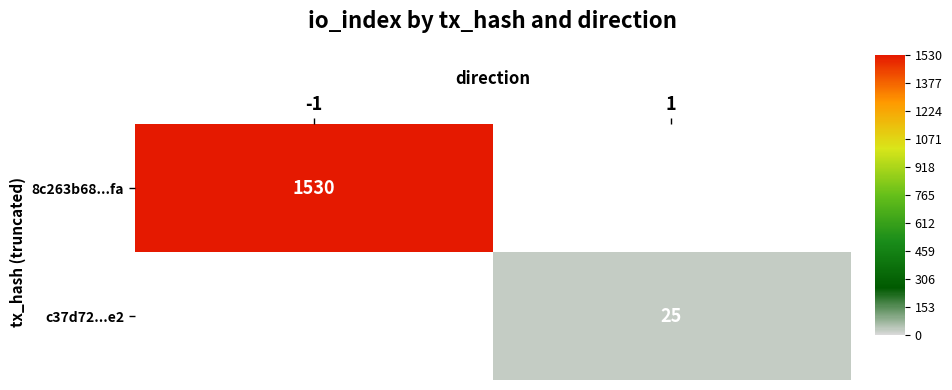

The value of 8c263b68...fa at -1 is 2439. True or false?

False